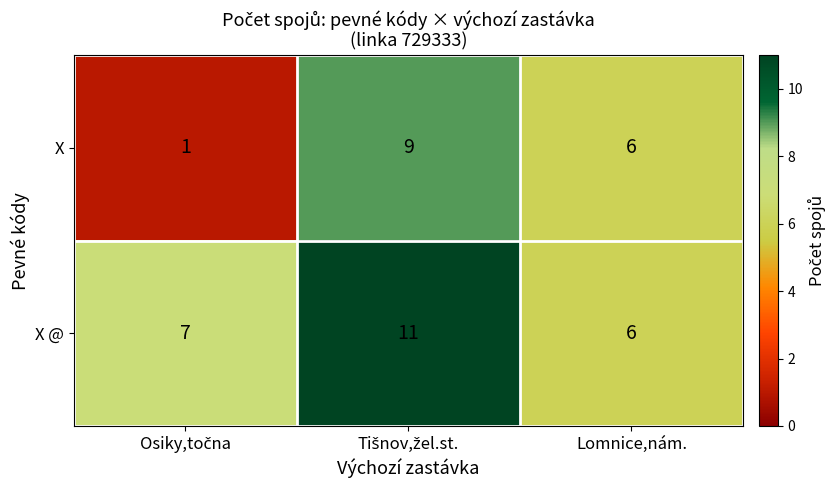

At which label is X closest to 5?

Lomnice,nám.